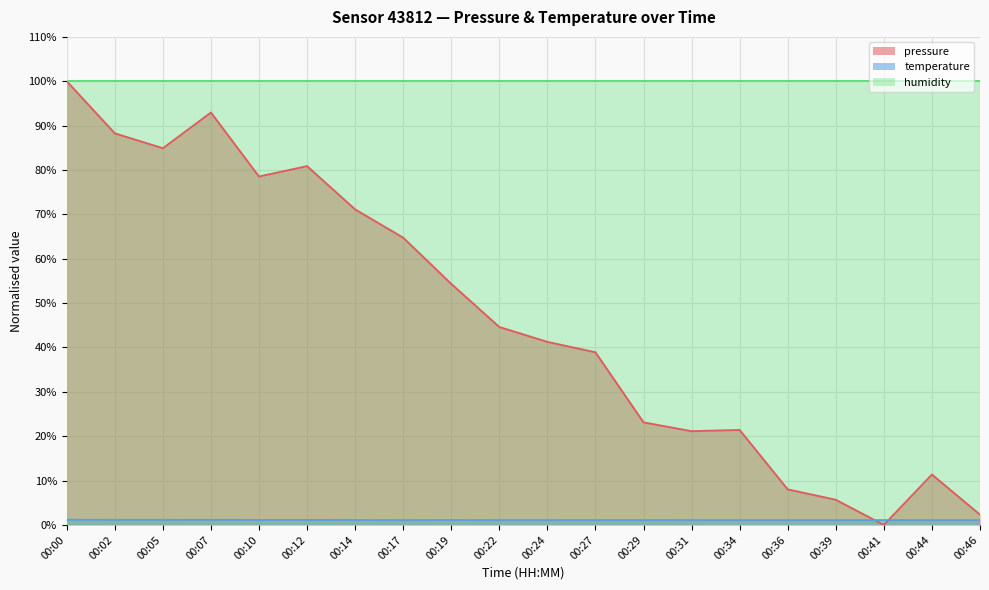

How many values in pressure are above zero?

19